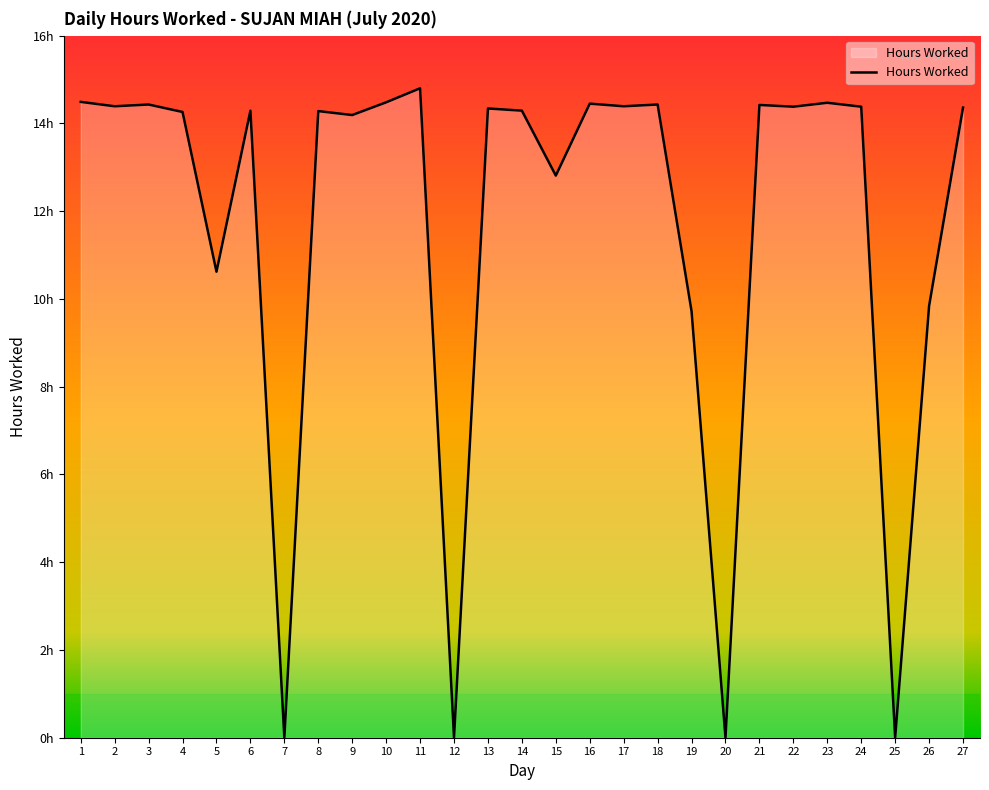

Between 17 and 13, which is larger?

17